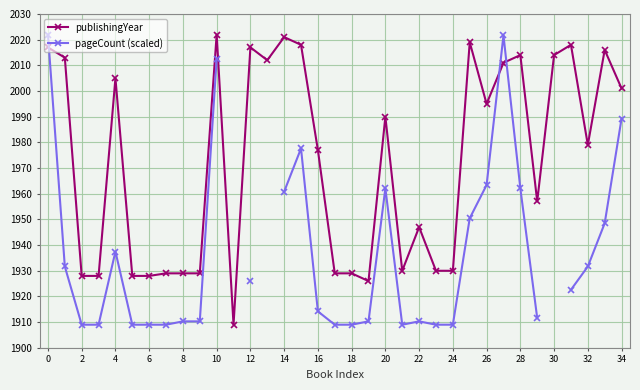

Which series has the largest total across all categories?

publishingYear